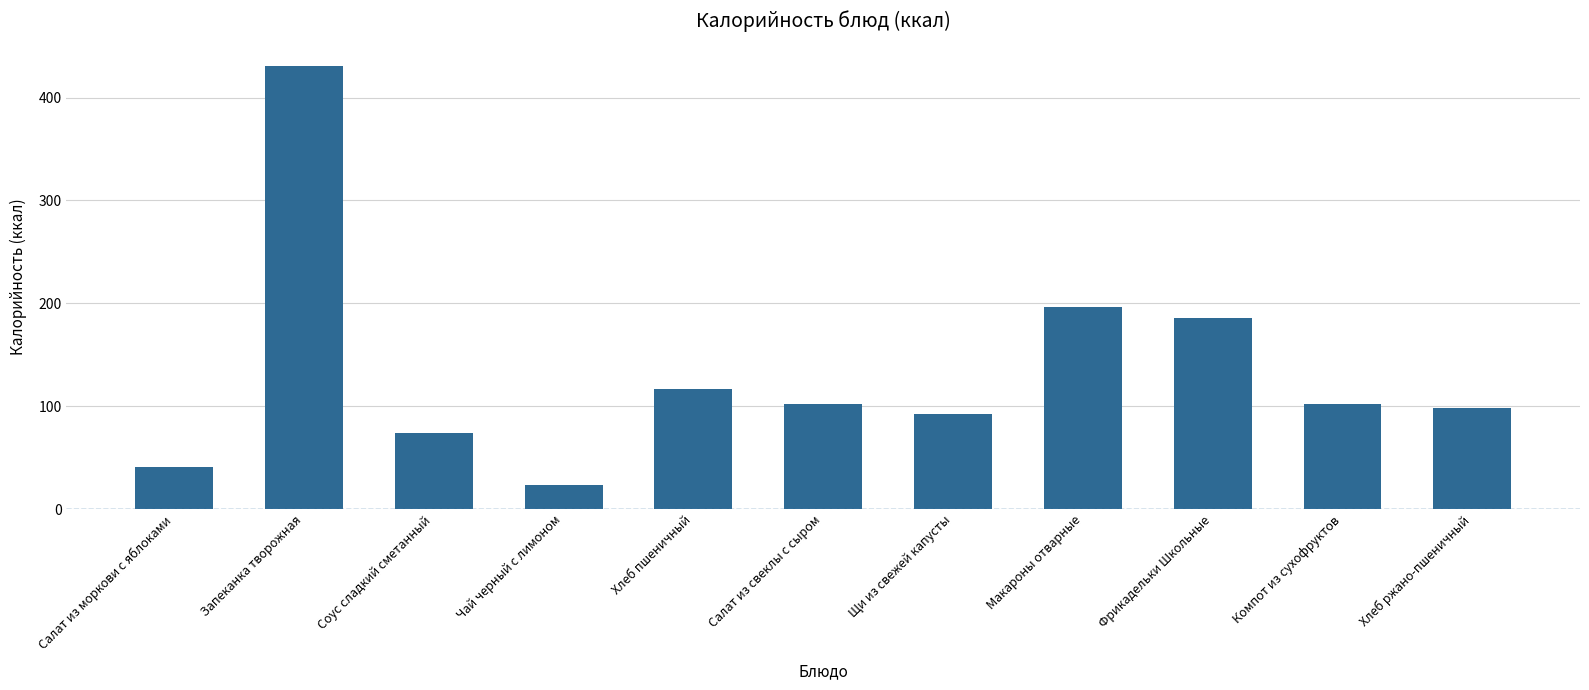

Read the value at Компот из сухофруктов.

102.0